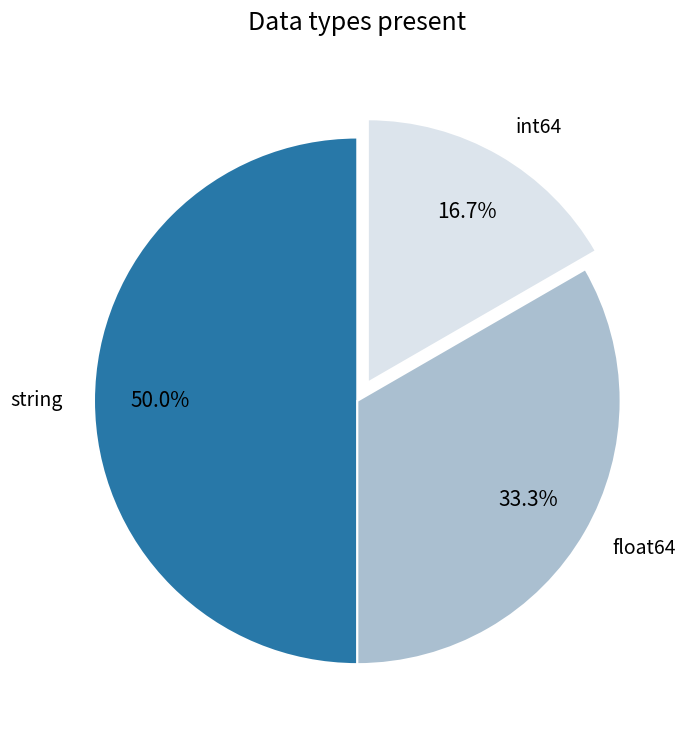

To the nearest percent, what is the average slice percentage?

33%